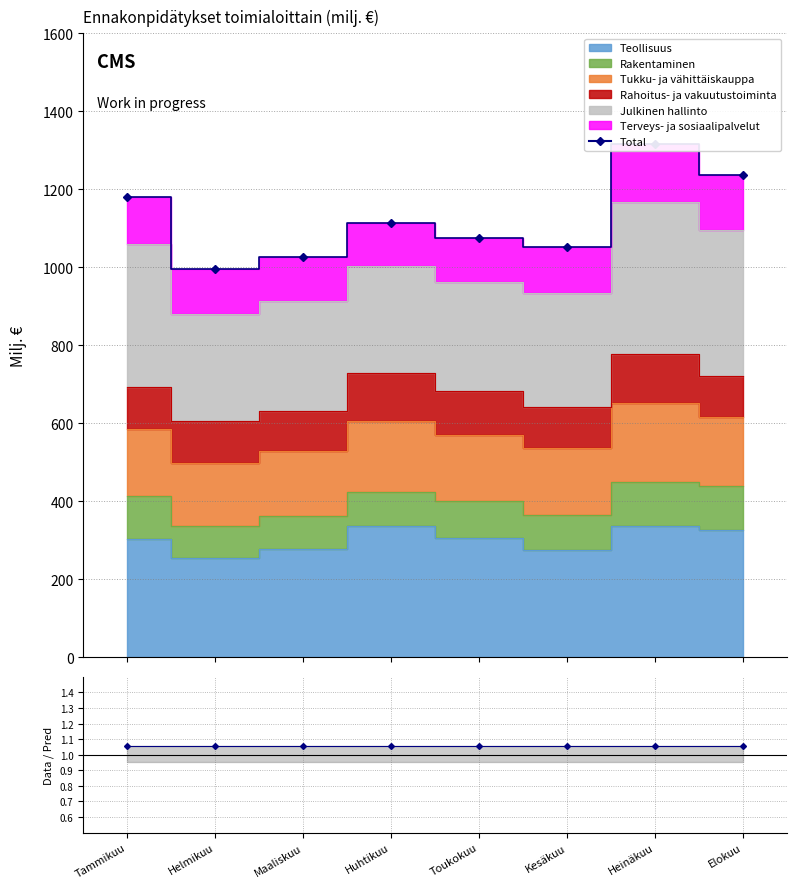

Approximately how many times larger is the value at Heinäkuu compared to Huhtikuu?

1.2